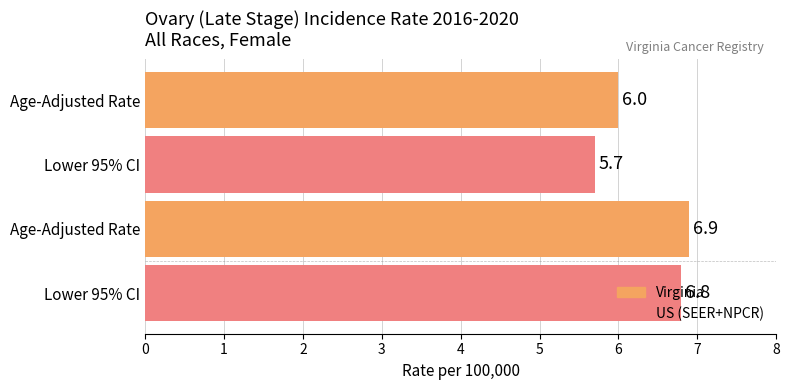

How many distinct data groups are displayed?

2